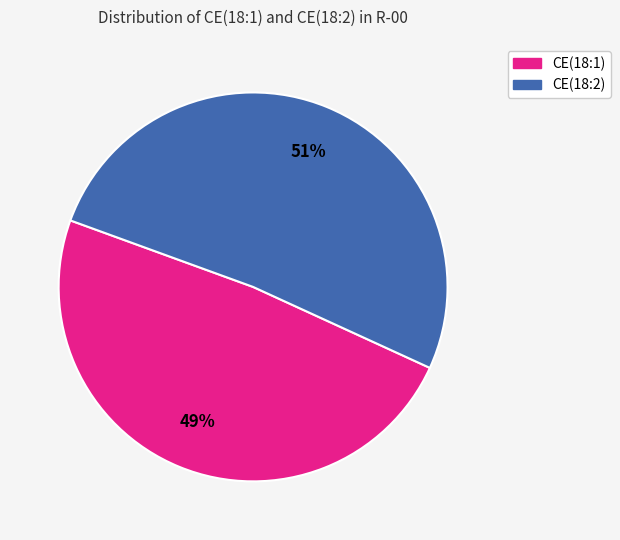

Which slice is the smallest?

CE(18:1)